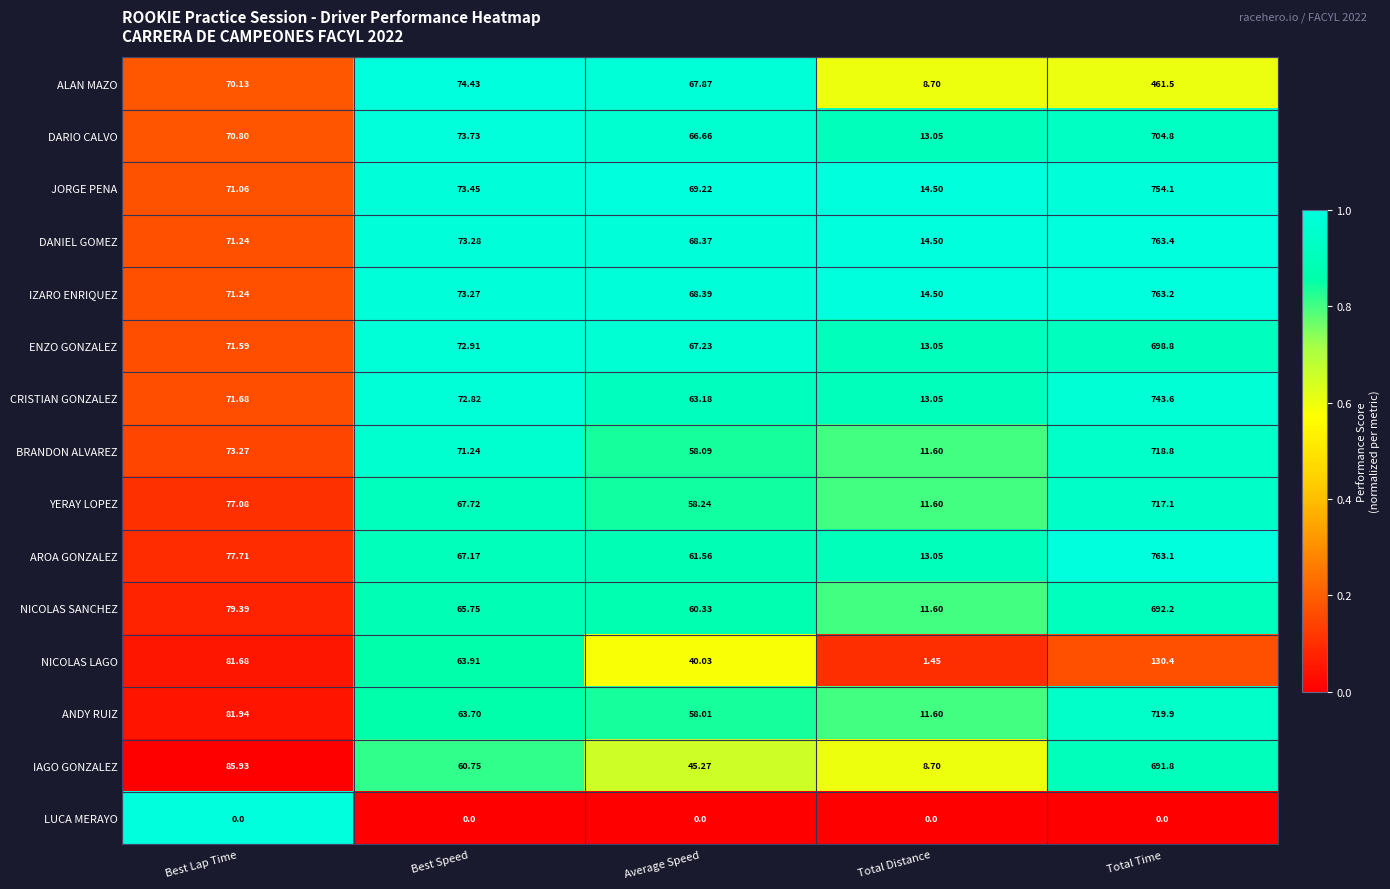

At which category is the sum across all series the highest?

Total Time